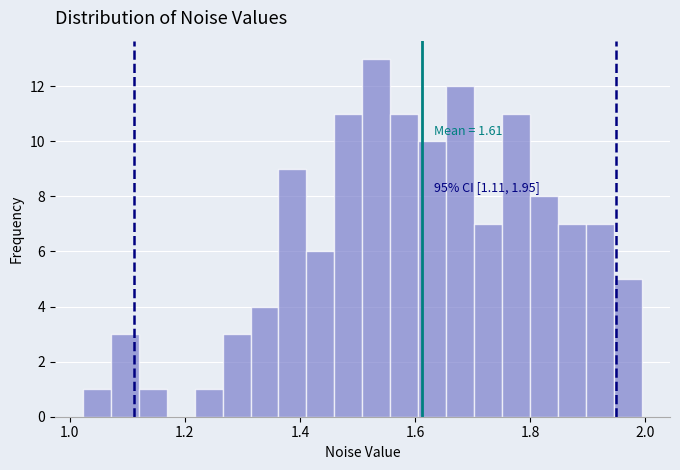

Read against the x-axis, roughly where is the centre of the tallest bar?

1.54